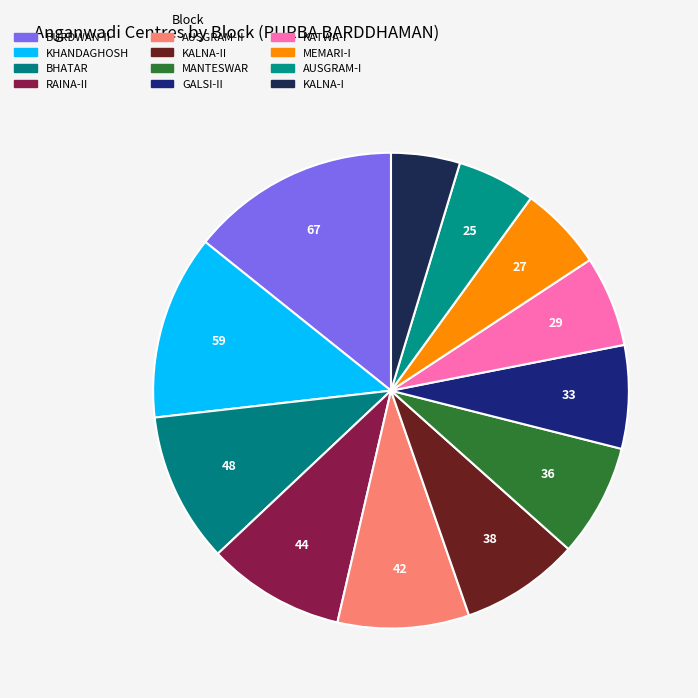

Is there a majority slice in this chart?

No